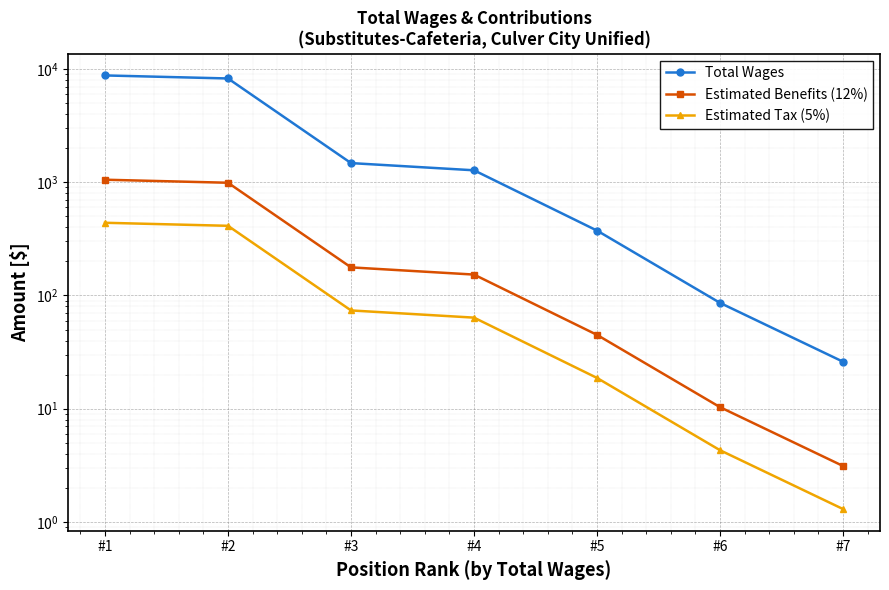

Reading left to right, extract all data points from this chart.

Total Wages: #1=8773.0	#2=8248.0	#3=1476.0	#4=1275.0	#5=374.0	#6=86.0	#7=26.0
Estimated Benefits (12%): #1=1052.8	#2=989.8	#3=177.1	#4=153.0	#5=44.9	#6=10.3	#7=3.1
Estimated Tax (5%): #1=438.7	#2=412.4	#3=73.8	#4=63.8	#5=18.7	#6=4.3	#7=1.3